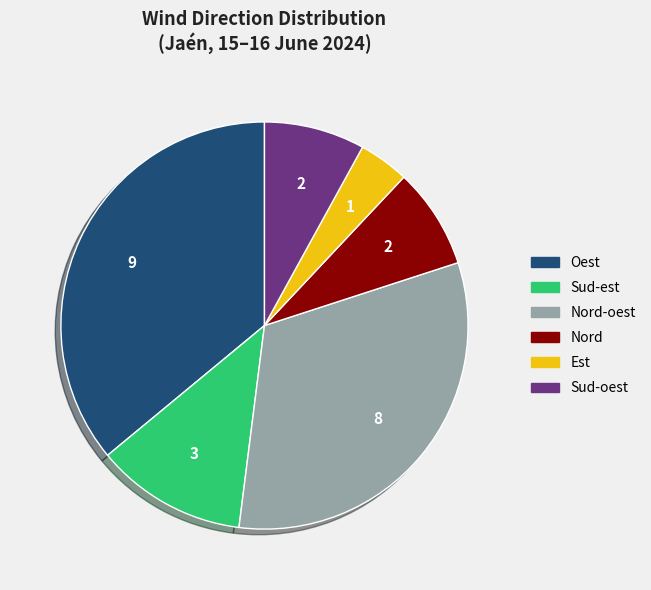

Count the number of slices in the pie.

6